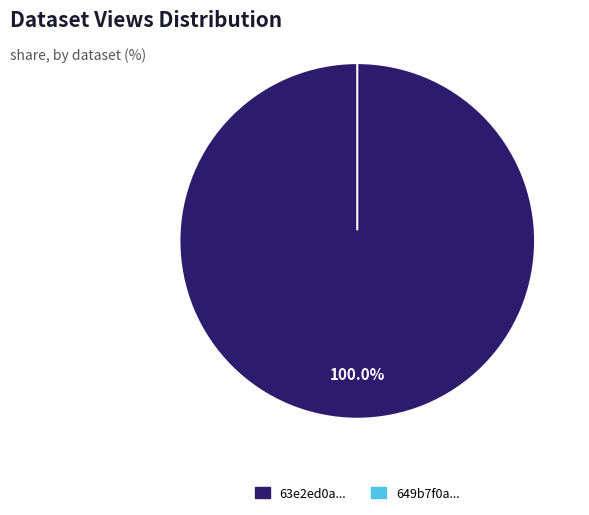

How many slices are in this pie chart?

2